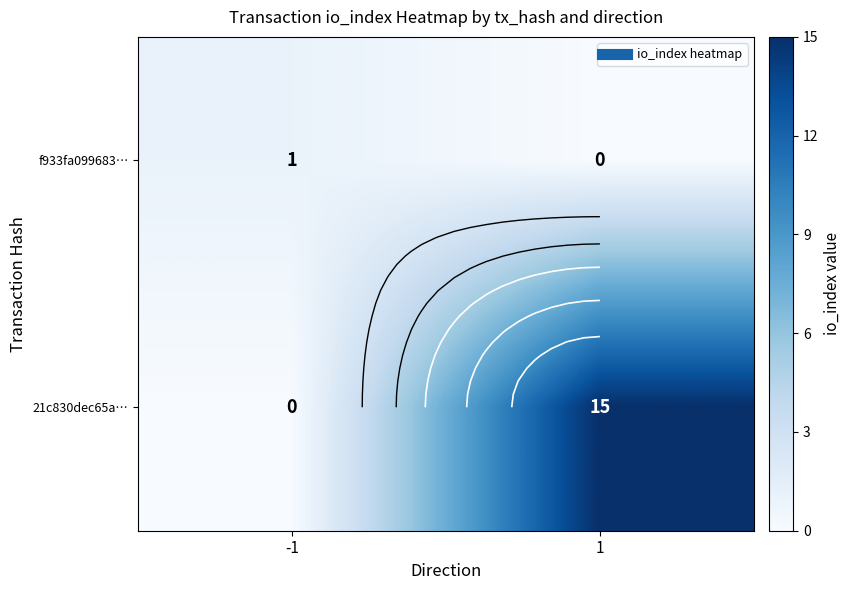

Which has a higher value, -1 or 1?

-1